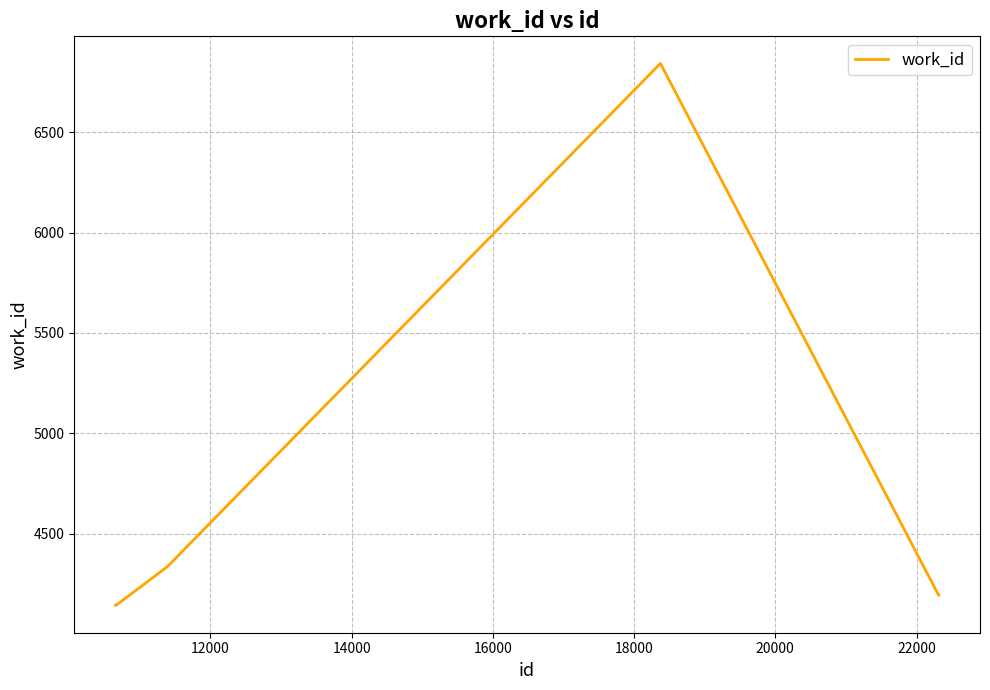

True or false: the data has more than 1 interior local peaks.

False